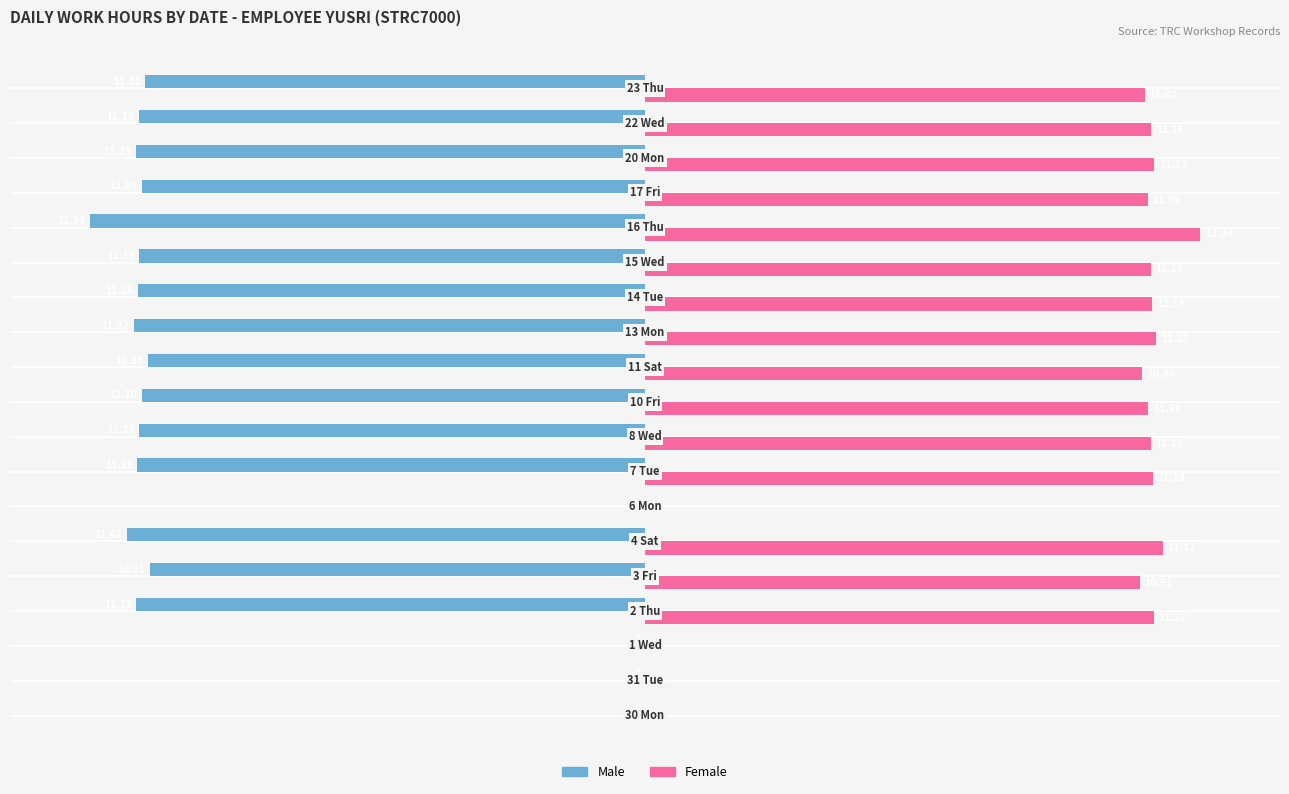

Which series has the largest total across all categories?

Female